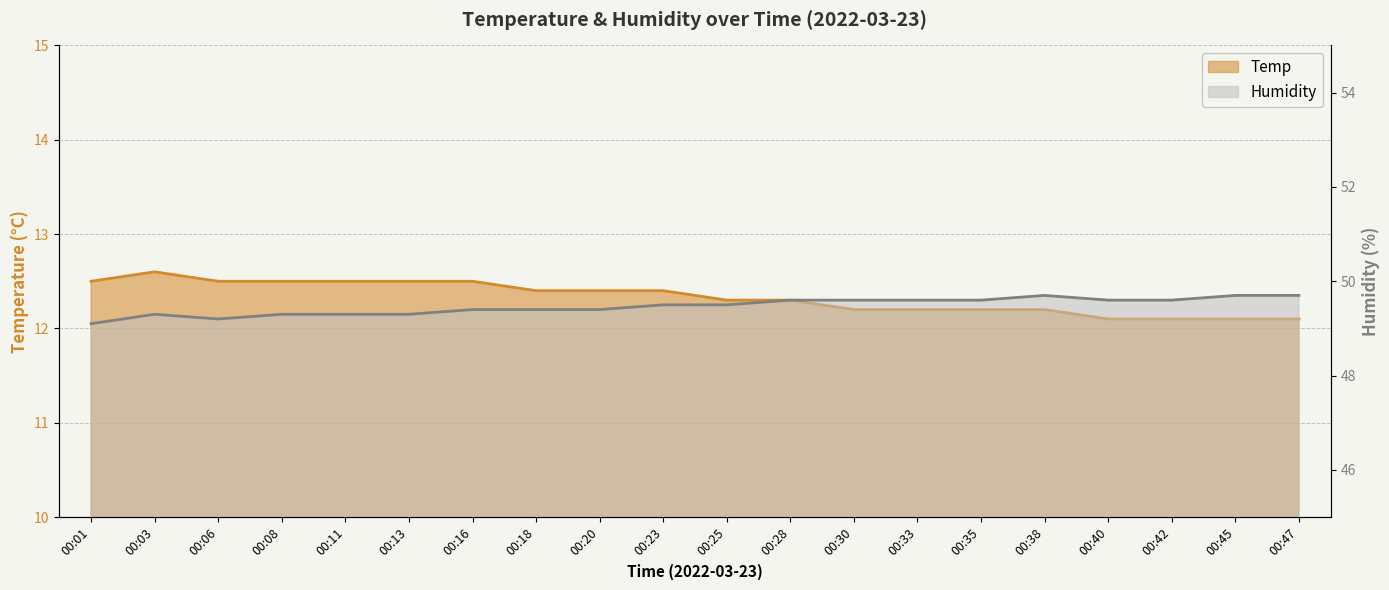

At which label is Humidity closest to 49?

00:01